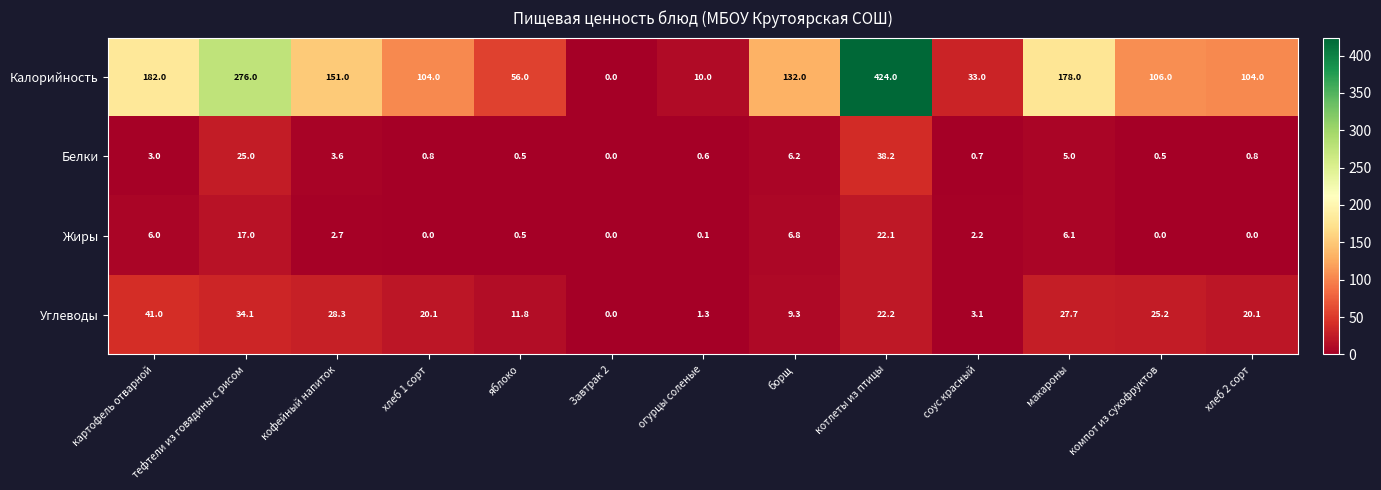

At which category does the chart reach its peak across all series?

котлеты из птицы